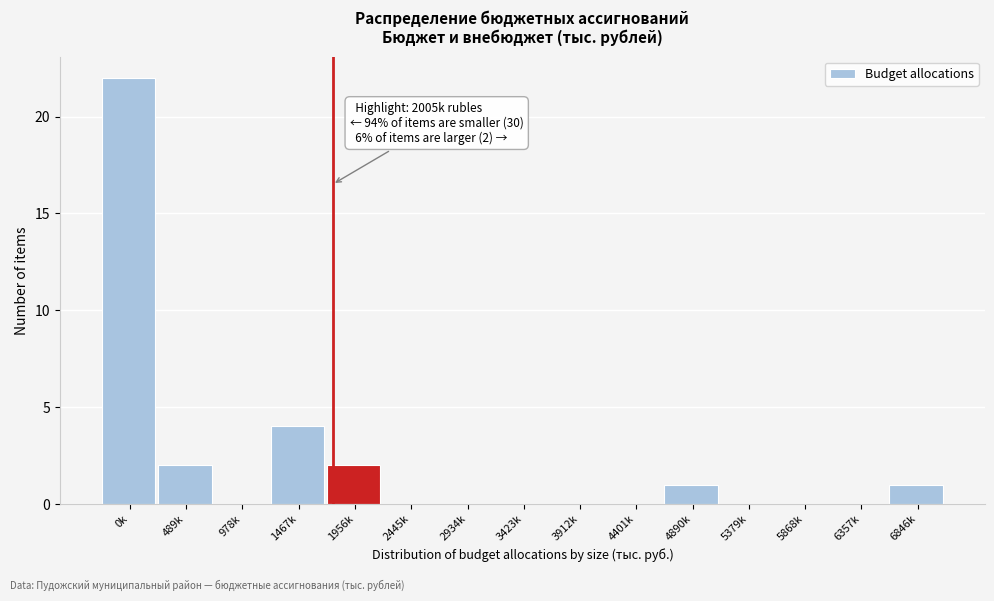

Reading left to right, extract all data points from this chart.

0k=22	489k=2	978k=0	1467k=4	1956k=2	2445k=0	2934k=0	3423k=0	3912k=0	4401k=0	4890k=1	5379k=0	5868k=0	6357k=0	6846k=1